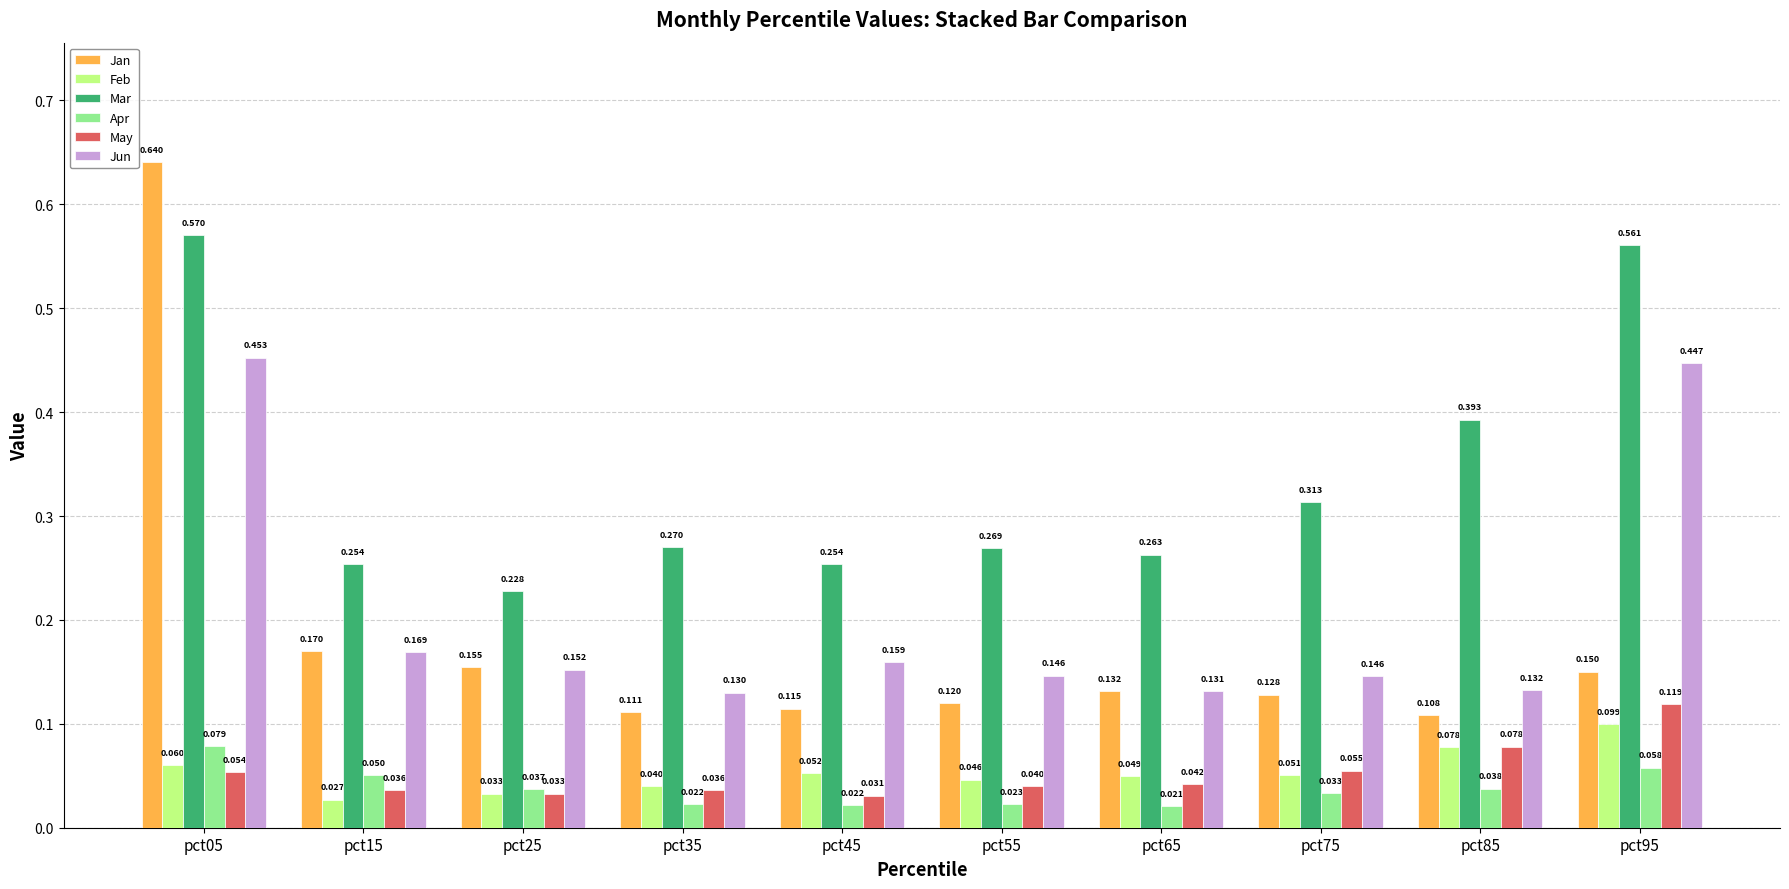

Rank the series by their maximum value, from highest to lowest.

Jan, Mar, Jun, May, Feb, Apr